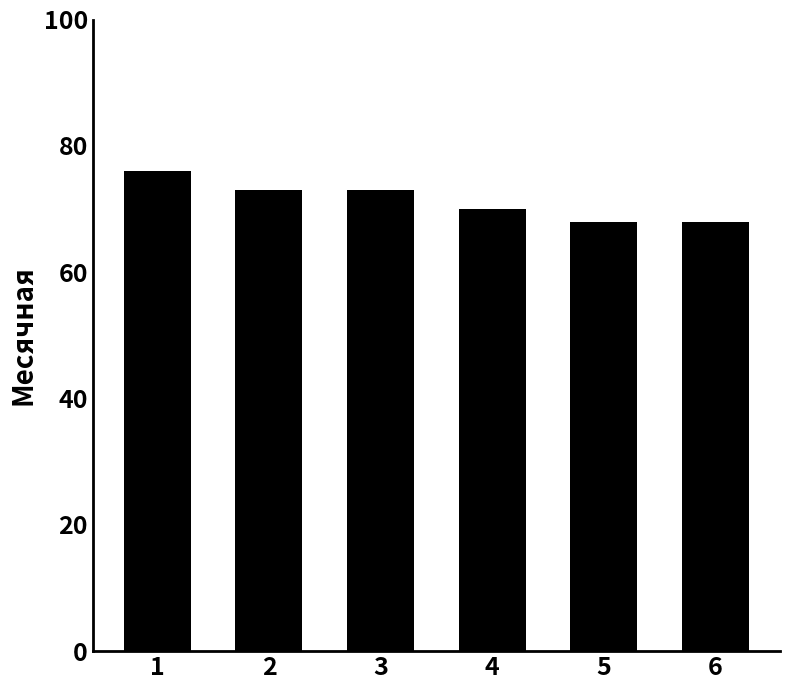

What is the minimum value shown in the chart?

68